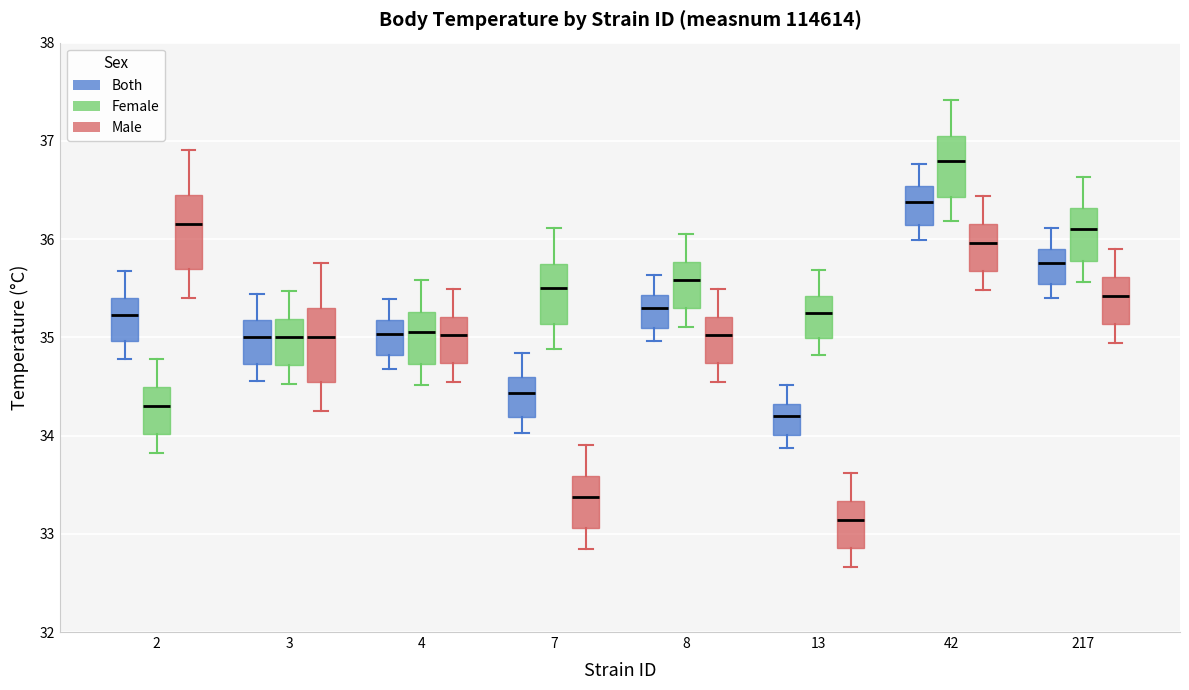

Reading left to right, read every box against the y-axis: the position of its median line, the range the box covers, and the ends of its whiskers. The values are not printed on the chart, so give them approximately, as read against the axis.

2 (Both): median 35.2, box 35.0 to 35.4, whiskers 34.8 to 35.7
2 (Female): median 34.3, box 34.0 to 34.5, whiskers 33.8 to 34.8
2 (Male): median 36.2, box 35.7 to 36.5, whiskers 35.4 to 36.9
3 (Both): median 35.0, box 34.7 to 35.2, whiskers 34.6 to 35.4
3 (Female): median 35.0, box 34.7 to 35.2, whiskers 34.5 to 35.5
3 (Male): median 35.0, box 34.5 to 35.3, whiskers 34.2 to 35.8
4 (Both): median 35.0, box 34.8 to 35.2, whiskers 34.7 to 35.4
4 (Female): median 35.1, box 34.7 to 35.3, whiskers 34.5 to 35.6
4 (Male): median 35.0, box 34.7 to 35.2, whiskers 34.5 to 35.5
7 (Both): median 34.4, box 34.2 to 34.6, whiskers 34.0 to 34.8
7 (Female): median 35.5, box 35.1 to 35.7, whiskers 34.9 to 36.1
7 (Male): median 33.4, box 33.1 to 33.6, whiskers 32.8 to 33.9
8 (Both): median 35.3, box 35.1 to 35.4, whiskers 35.0 to 35.6
8 (Female): median 35.6, box 35.3 to 35.8, whiskers 35.1 to 36.1
8 (Male): median 35.0, box 34.7 to 35.2, whiskers 34.5 to 35.5
13 (Both): median 34.2, box 34.0 to 34.3, whiskers 33.9 to 34.5
13 (Female): median 35.3, box 35.0 to 35.4, whiskers 34.8 to 35.7
13 (Male): median 33.1, box 32.9 to 33.3, whiskers 32.7 to 33.6
42 (Both): median 36.4, box 36.1 to 36.5, whiskers 36.0 to 36.8
42 (Female): median 36.8, box 36.4 to 37.0, whiskers 36.2 to 37.4
42 (Male): median 36.0, box 35.7 to 36.2, whiskers 35.5 to 36.4
217 (Both): median 35.8, box 35.5 to 35.9, whiskers 35.4 to 36.1
217 (Female): median 36.1, box 35.8 to 36.3, whiskers 35.6 to 36.6
217 (Male): median 35.4, box 35.1 to 35.6, whiskers 34.9 to 35.9